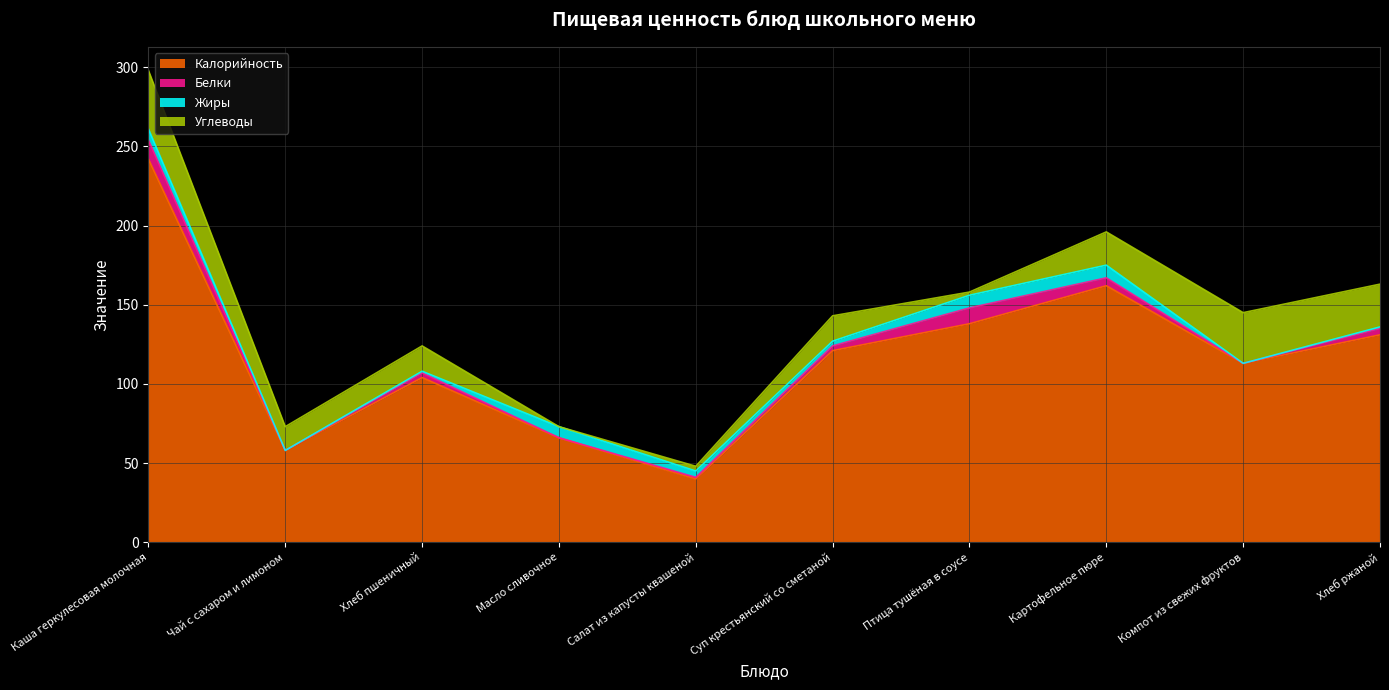

The value of Жиры at Птица тушёная в соусе is 8. True or false?

True